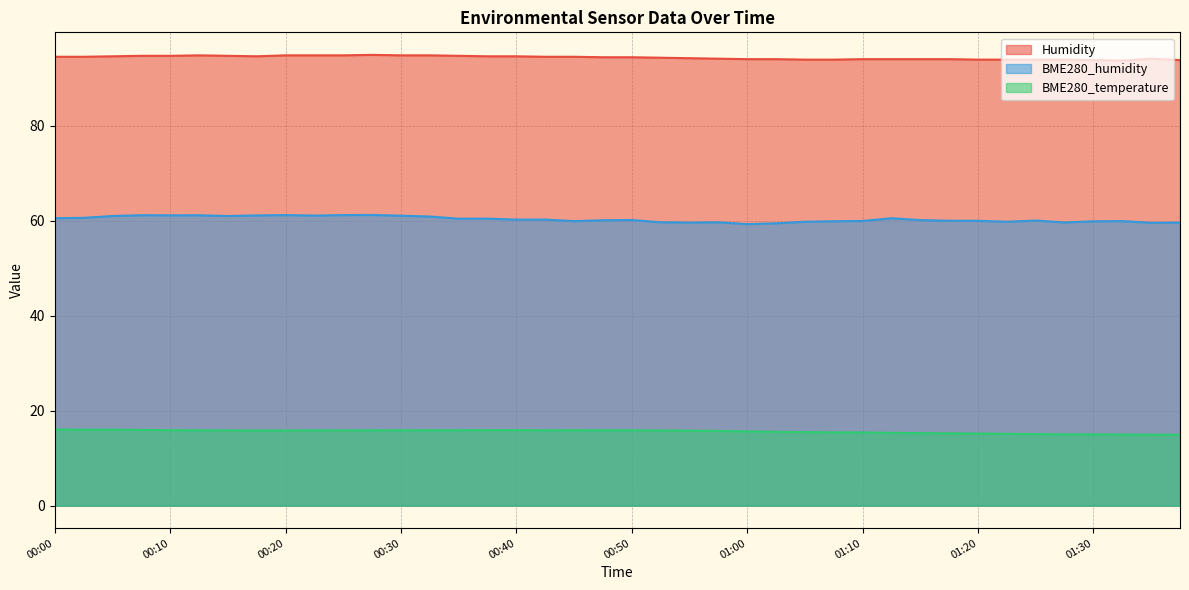

Reading right to left, what are all the values shown in this chart?

Humidity: 93.8	94.1	93.7	93.8	93.9	93.9	93.9	93.9	94.0	94.0	94.0	94.0	93.9	93.9	94.0	94.0	94.1	94.2	94.3	94.4	94.4	94.5	94.5	94.6	94.6	94.7	94.8	94.8	94.9	94.8	94.8	94.8	94.6	94.7	94.8	94.7	94.7	94.6	94.5	94.5
BME280_humidity: 59.6	59.5	59.9	59.9	59.6	60.0	59.8	60.0	60.0	60.1	60.5	59.9	59.9	59.8	59.4	59.3	59.6	59.6	59.7	60.1	60.1	59.9	60.2	60.2	60.4	60.4	60.9	61.0	61.2	61.2	61.1	61.2	61.1	61.0	61.1	61.1	61.1	61.0	60.6	60.5
BME280_temperature: 14.9	14.9	15.0	15.0	15.0	15.1	15.1	15.2	15.2	15.3	15.3	15.4	15.4	15.5	15.5	15.6	15.7	15.8	15.8	15.9	15.9	15.9	15.9	15.9	15.9	15.9	15.9	15.9	15.9	15.8	15.9	15.8	15.8	15.8	15.9	15.9	15.9	16.0	16.0	16.0